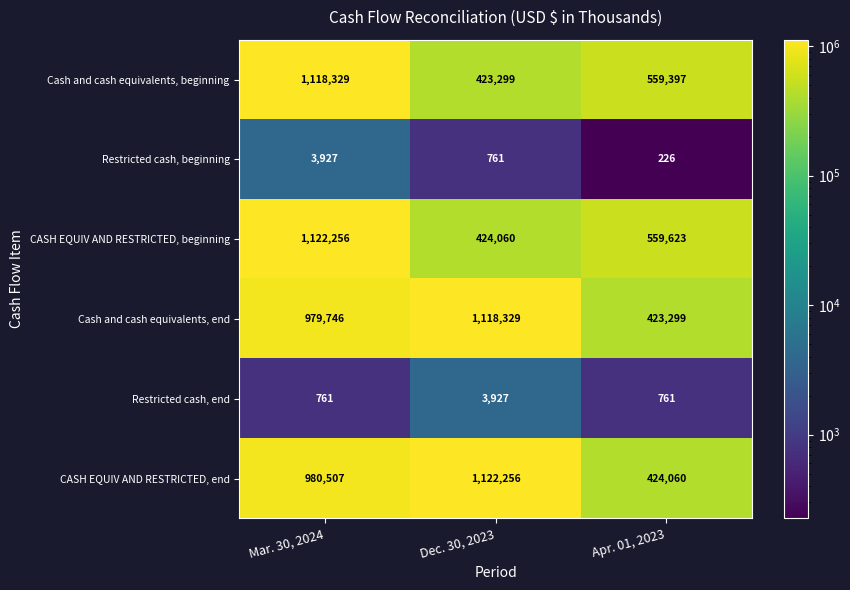

How many categories are shown in the chart?

3